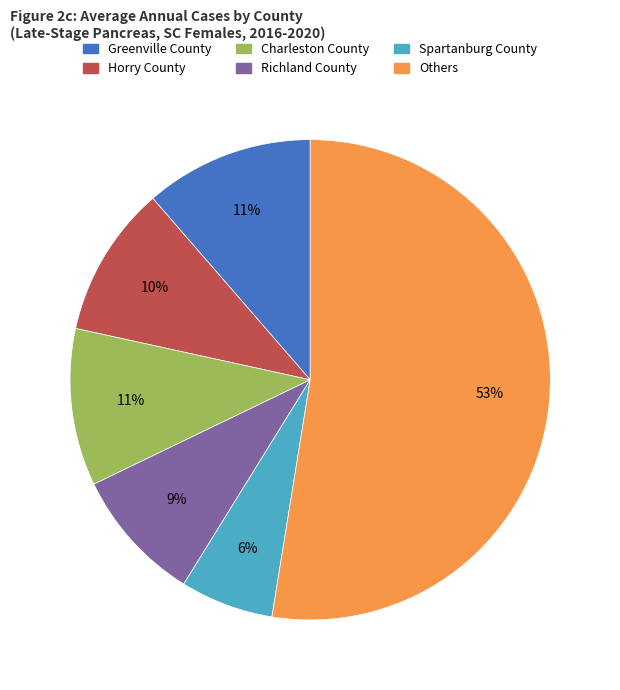

To the nearest percent, what is the average slice percentage?

17%